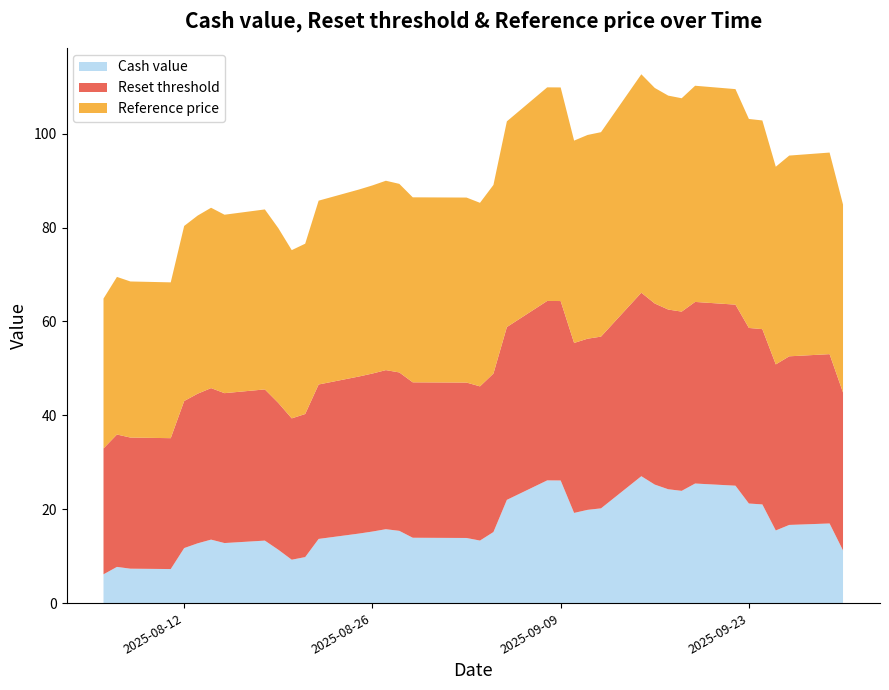

Reading left to right, transcribe all the data shown in this chart.

Cash value: 2025-09-30=11.2	2025-09-29=17.0	2025-09-26=16.6	2025-09-25=15.5	2025-09-24=21.0	2025-09-23=21.2	2025-09-22=25.0	2025-09-19=25.5	2025-09-18=23.9	2025-09-17=24.2	2025-09-16=25.2	2025-09-15=27.0	2025-09-12=20.2	2025-09-11=19.9	2025-09-10=19.2	2025-09-09=26.1	2025-09-08=26.1	2025-09-05=22.0	2025-09-04=15.1	2025-09-03=13.3	2025-09-02=13.9	2025-08-29=13.9	2025-08-28=15.4	2025-08-27=15.7	2025-08-26=15.2	2025-08-25=14.8	2025-08-22=13.7	2025-08-21=9.8	2025-08-20=9.2	2025-08-19=11.4	2025-08-18=13.3	2025-08-15=12.8	2025-08-14=13.5	2025-08-13=12.7	2025-08-12=11.7	2025-08-11=7.2	2025-08-08=7.3	2025-08-07=7.7	2025-08-06=6.1
Reset threshold: 2025-09-30=33.6	2025-09-29=36.1	2025-09-26=35.9	2025-09-25=35.4	2025-09-24=37.3	2025-09-23=37.4	2025-09-22=38.6	2025-09-19=38.7	2025-09-18=38.2	2025-09-17=38.3	2025-09-16=38.6	2025-09-15=39.1	2025-09-12=36.6	2025-09-11=36.5	2025-09-10=36.2	2025-09-09=38.2	2025-09-08=38.2	2025-09-05=36.8	2025-09-04=33.8	2025-09-03=32.8	2025-09-02=33.1	2025-08-29=33.1	2025-08-28=33.7	2025-08-27=33.9	2025-08-26=33.7	2025-08-25=33.5	2025-08-22=32.9	2025-08-21=30.5	2025-08-20=30.1	2025-08-19=31.3	2025-08-18=32.2	2025-08-15=31.9	2025-08-14=32.3	2025-08-13=31.9	2025-08-12=31.3	2025-08-11=27.9	2025-08-08=27.9	2025-08-07=28.2	2025-08-06=26.8
Reference price: 2025-09-30=40.0	2025-09-29=42.9	2025-09-26=42.8	2025-09-25=42.1	2025-09-24=44.5	2025-09-23=44.5	2025-09-22=45.9	2025-09-19=46.0	2025-09-18=45.5	2025-09-17=45.6	2025-09-16=45.9	2025-09-15=46.5	2025-09-12=43.5	2025-09-11=43.4	2025-09-10=43.1	2025-09-09=45.5	2025-09-08=45.5	2025-09-05=43.8	2025-09-04=40.2	2025-09-03=39.1	2025-09-02=39.4	2025-08-29=39.4	2025-08-28=40.2	2025-08-27=40.3	2025-08-26=40.1	2025-08-25=39.8	2025-08-22=39.2	2025-08-21=36.3	2025-08-20=35.8	2025-08-19=37.2	2025-08-18=38.3	2025-08-15=38.0	2025-08-14=38.4	2025-08-13=37.9	2025-08-12=37.3	2025-08-11=33.2	2025-08-08=33.2	2025-08-07=33.6	2025-08-06=31.9